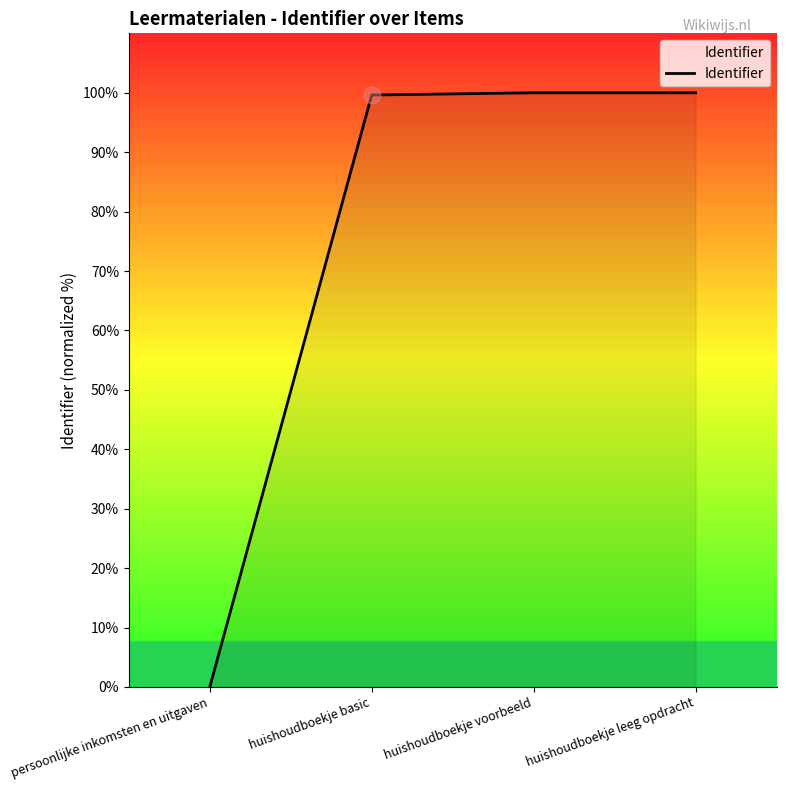

What is the difference between the maximum and minimum values?

100.0